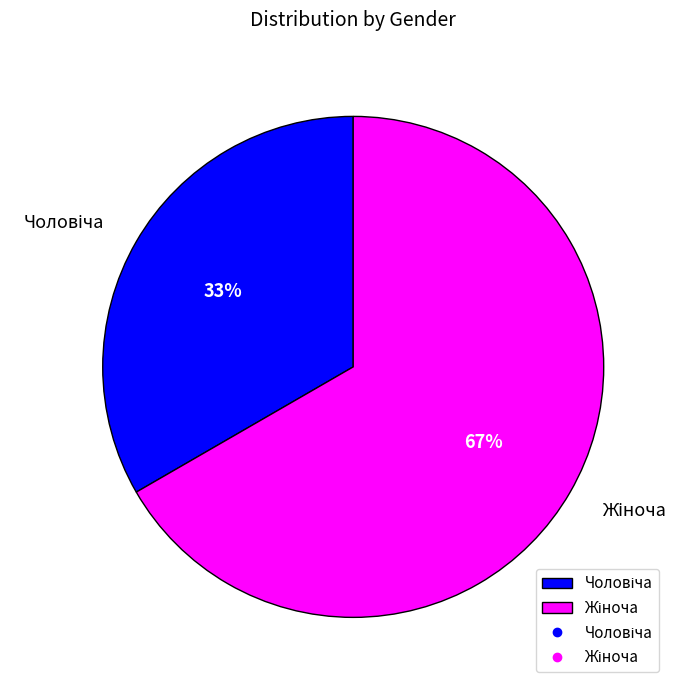

How many slices are in this pie chart?

2